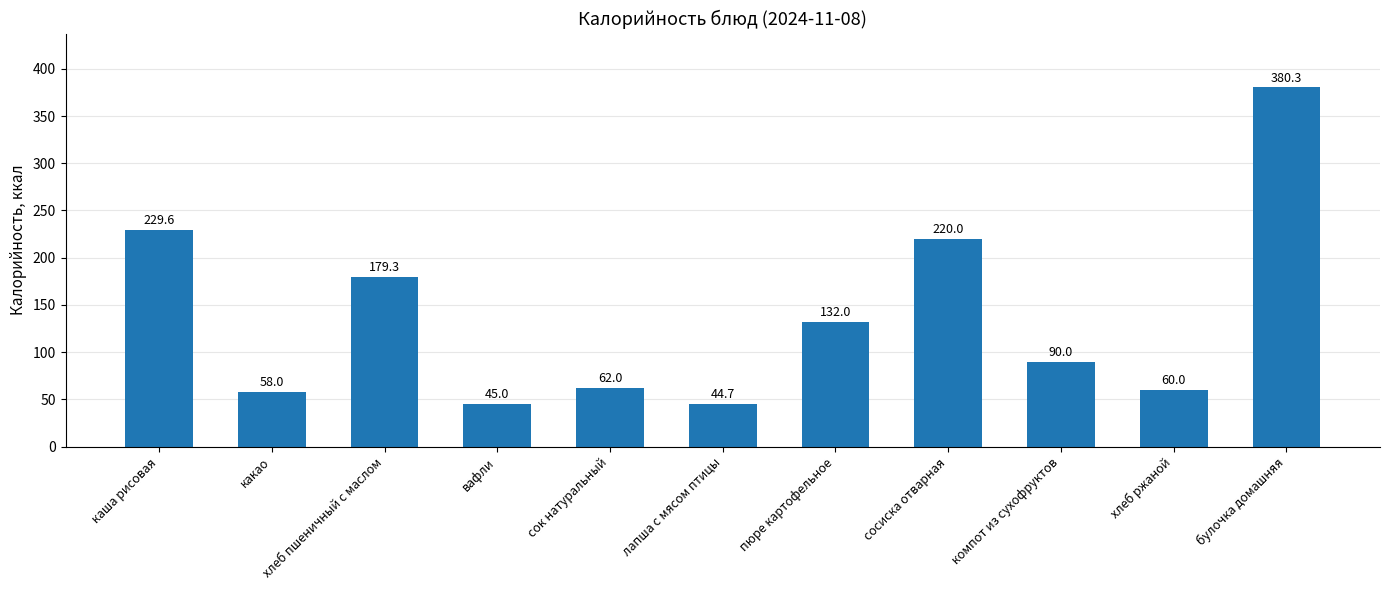

The chart shows a value of 45.0 at вафли. True or false?

True